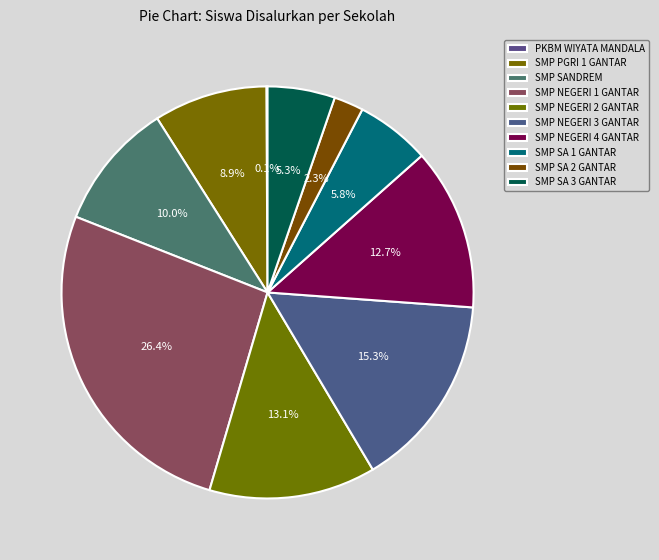

Count the number of slices in the pie.

10